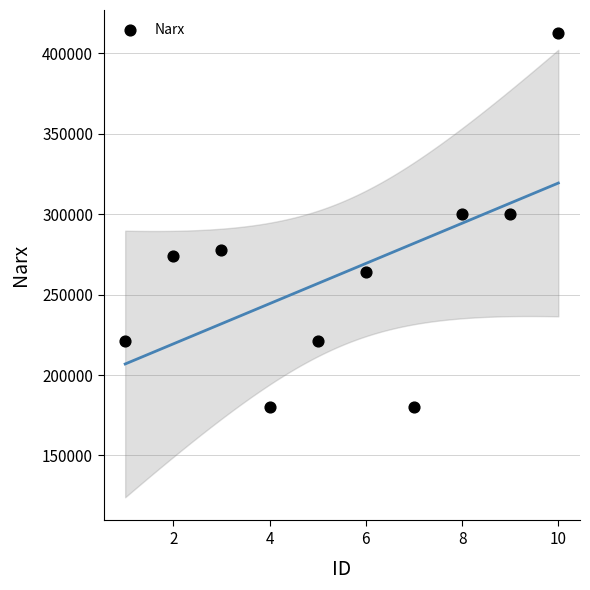

What is the range of Y values (max minus min)?

232500